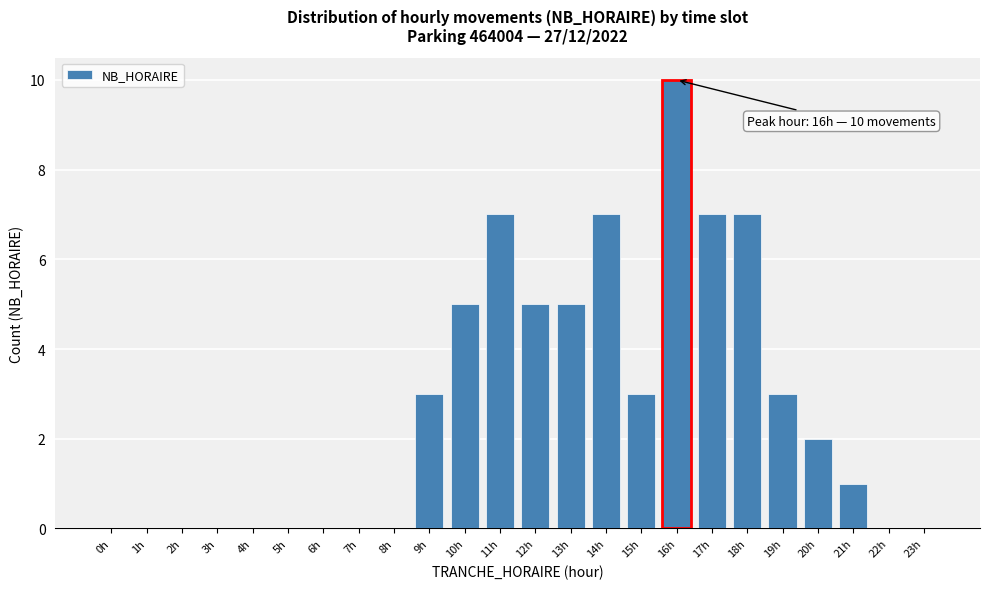

Reading left to right, extract all data points from this chart.

0h=0	1h=0	2h=0	3h=0	4h=0	5h=0	6h=0	7h=0	8h=0	9h=3	10h=5	11h=7	12h=5	13h=5	14h=7	15h=3	16h=10	17h=7	18h=7	19h=3	20h=2	21h=1	22h=0	23h=0